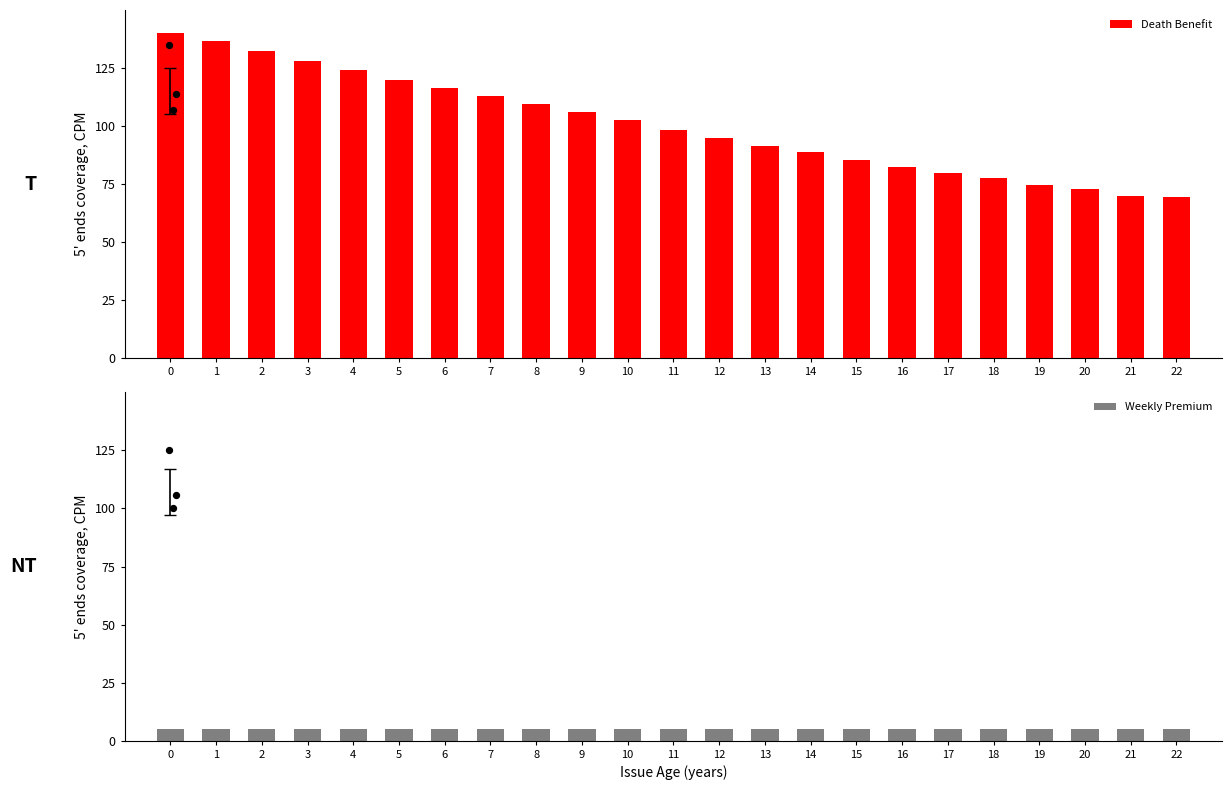

At how many categories does at least one series exceed 75?

19